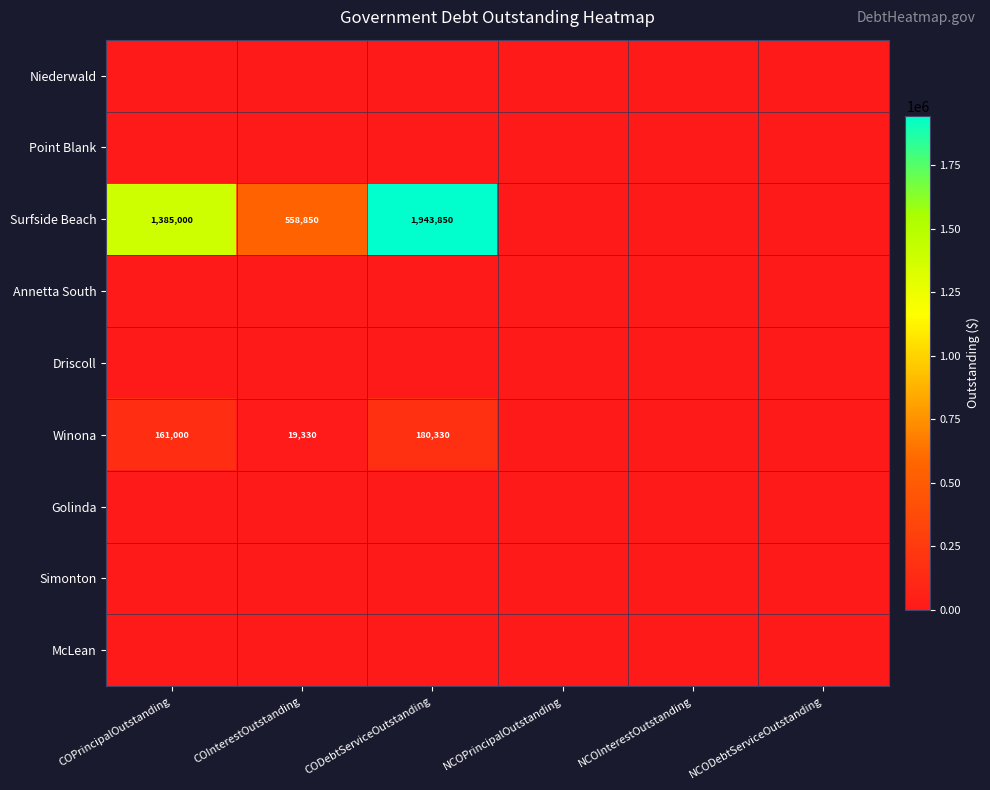

The value of Winona at CODebtServiceOutstanding is 180330. True or false?

True